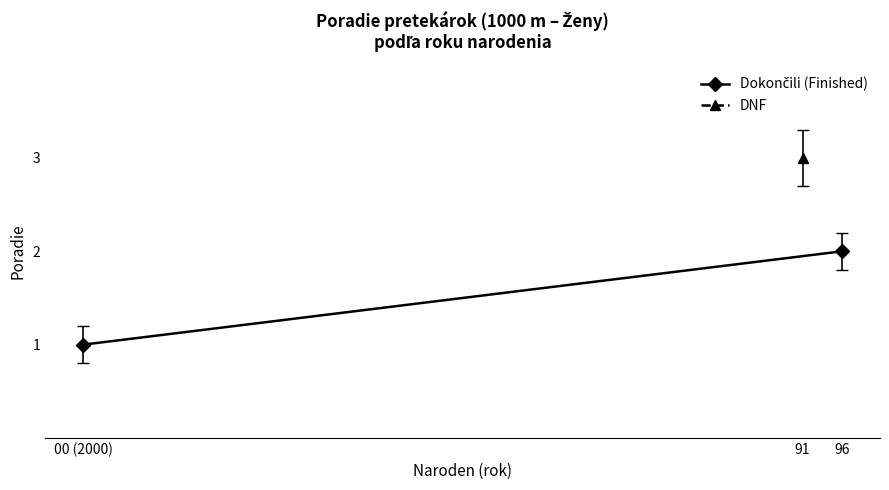

What is the difference between the maximum and minimum values?

1